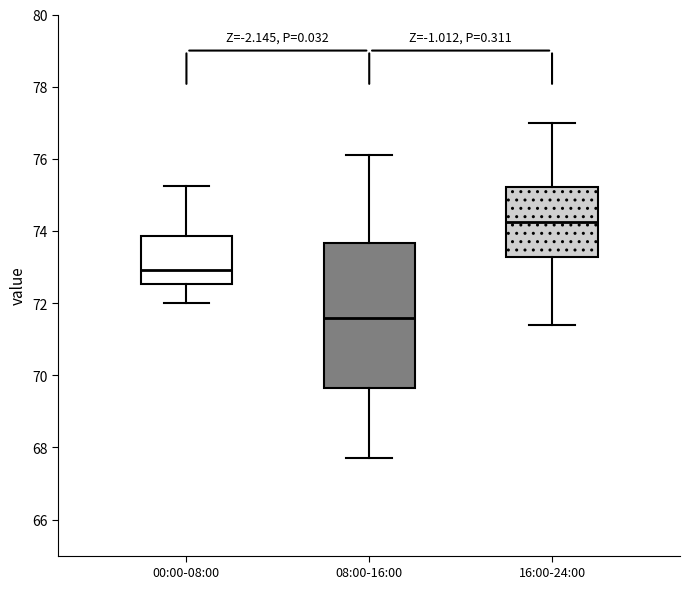

Reading left to right, read every box against the y-axis: the position of its median line, the range the box covers, and the ends of its whiskers. The values are not printed on the chart, so give them approximately, as read against the axis.

00:00-08:00: median 73.0, box 72.6 to 73.8, whiskers 72.0 to 75.2
08:00-16:00: median 71.6, box 69.6 to 73.6, whiskers 67.8 to 76.2
16:00-24:00: median 74.2, box 73.2 to 75.2, whiskers 71.4 to 77.0